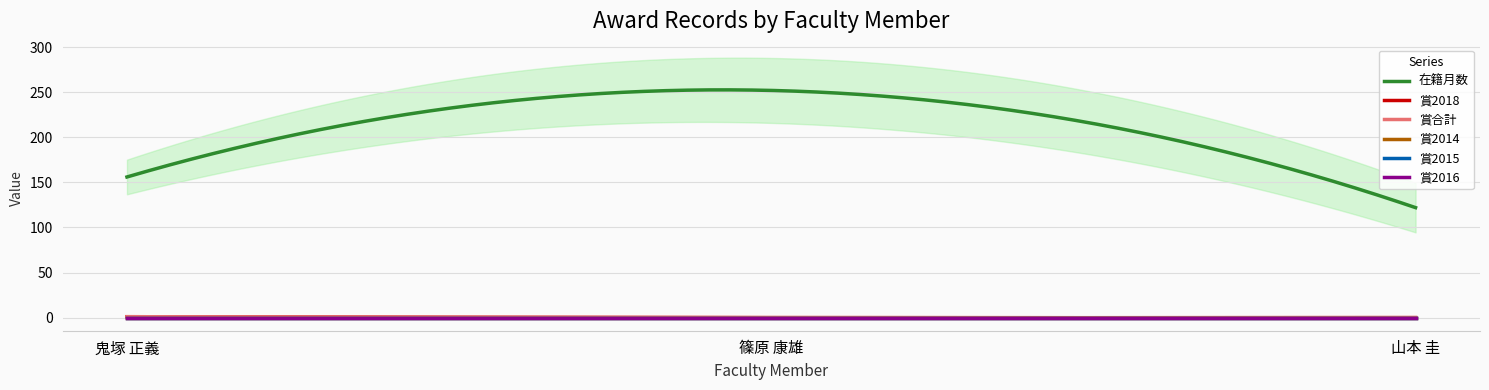

Reading right to left, list all the values displayed in this chart.

在籍月数: 山本 圭=122	篠原 康雄=252	鬼塚 正義=156
賞2018: 山本 圭=0	篠原 康雄=0	鬼塚 正義=1
賞合計: 山本 圭=0	篠原 康雄=0	鬼塚 正義=1
賞2014: 山本 圭=0	篠原 康雄=0	鬼塚 正義=0
賞2015: 山本 圭=0	篠原 康雄=0	鬼塚 正義=0
賞2016: 山本 圭=0	篠原 康雄=0	鬼塚 正義=0